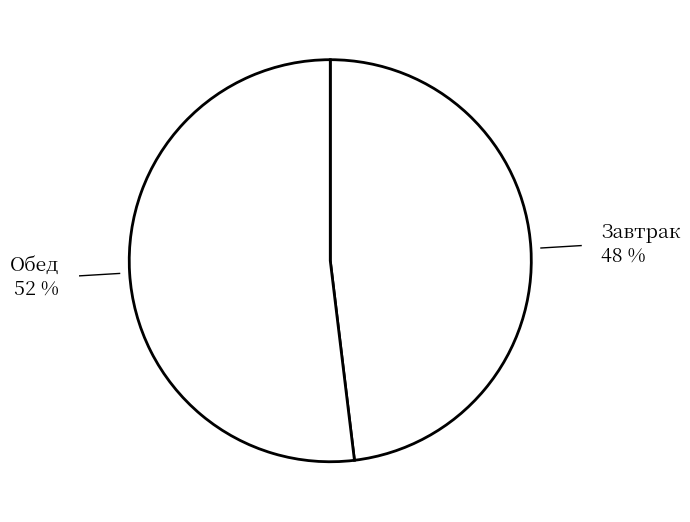

Which category has the biggest portion of the pie?

Обед